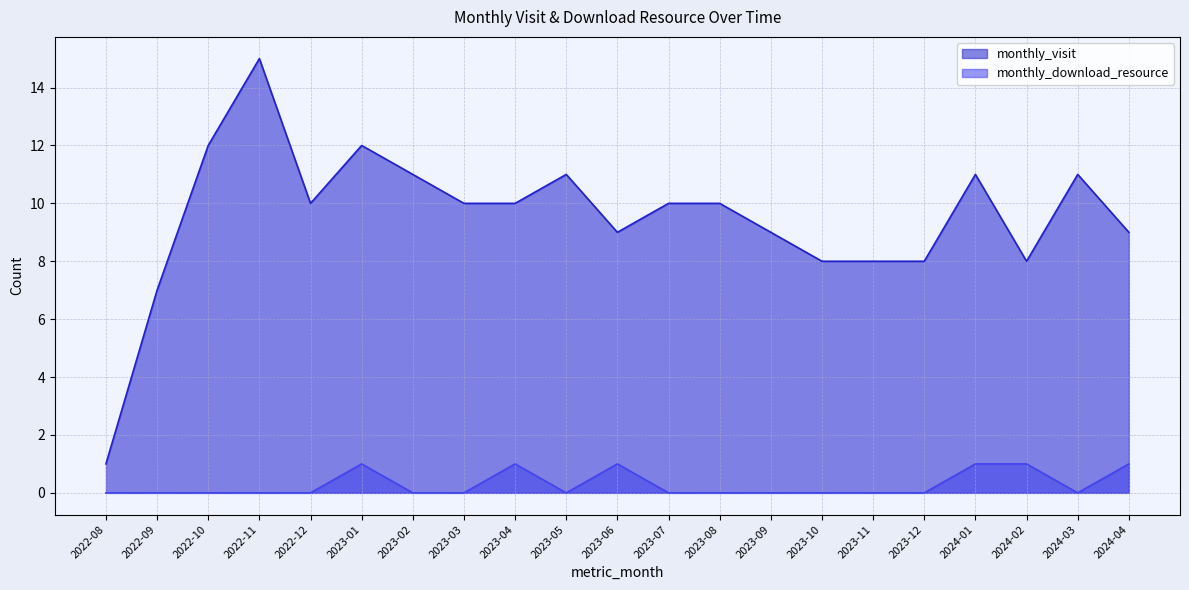

What is the difference between the maximum and minimum values in the monthly_visit series?

14